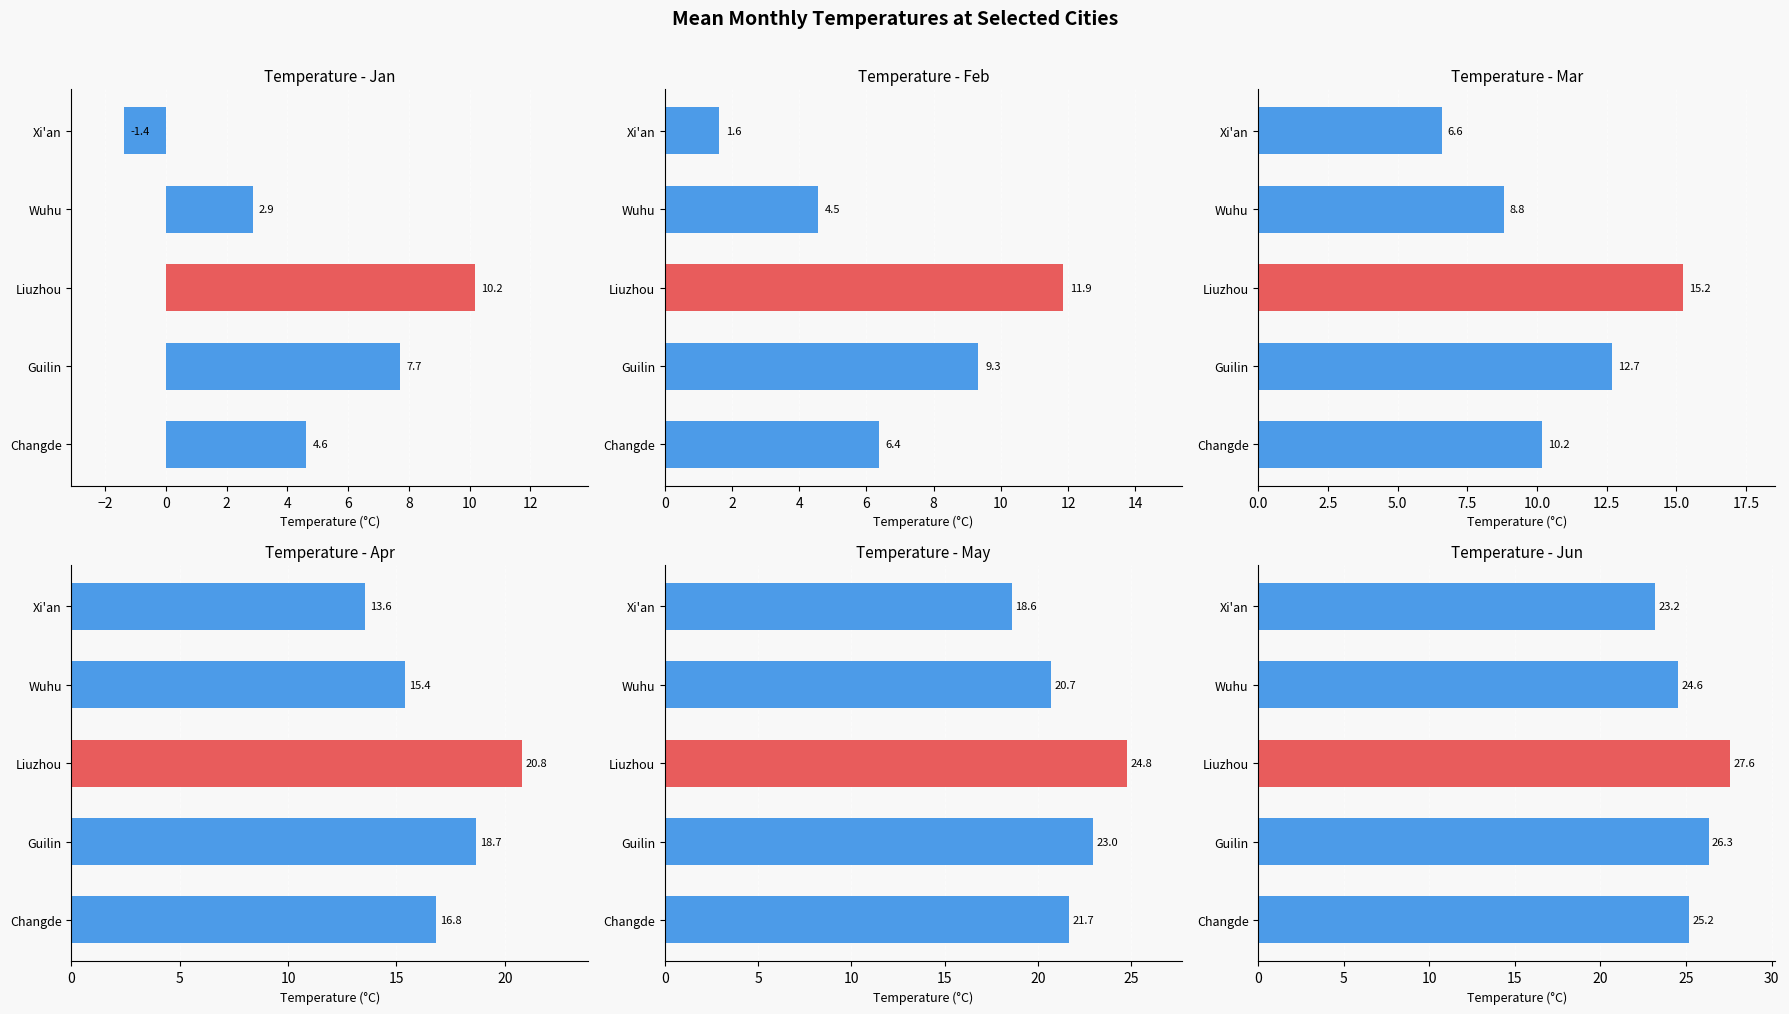

What is the value of the Apr bar at the 1st from the left?

16.8